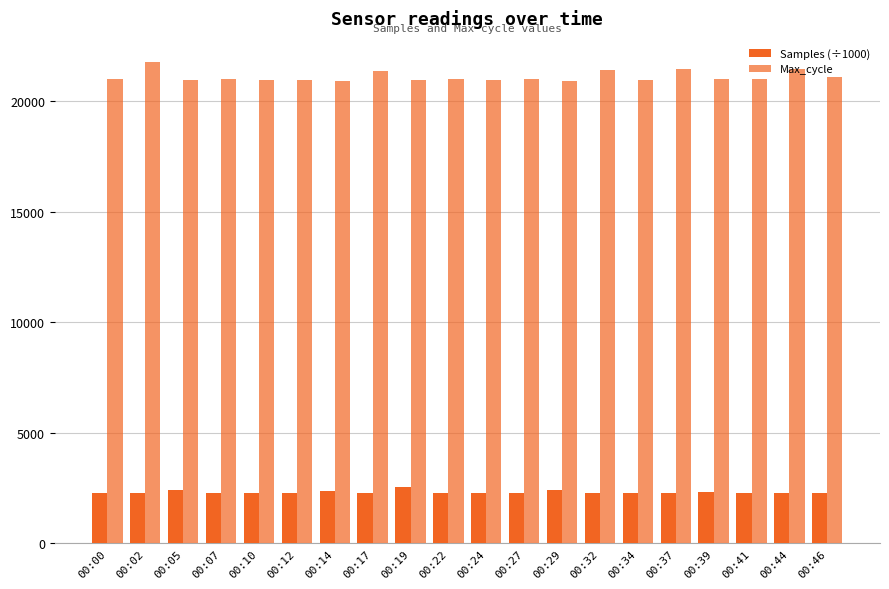

What is the value of the Samples (÷1000) bar at the 7th from the left?

2351.2